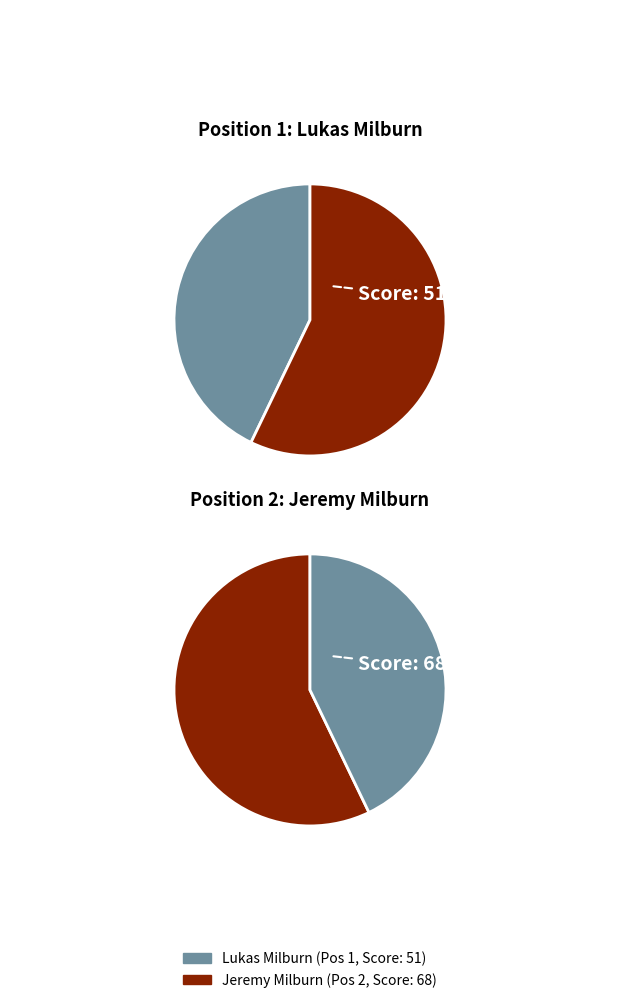

To the nearest percent, what is the difference between the 2 and 1 slice percentages?

14%